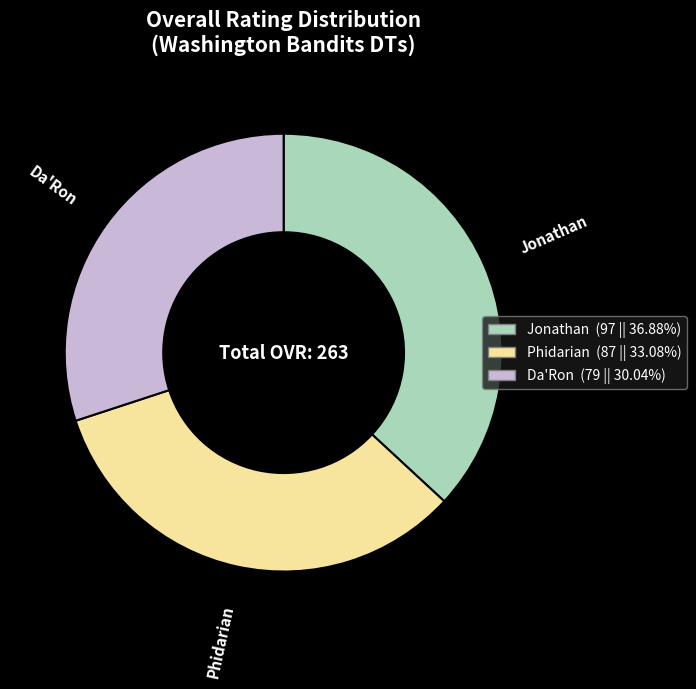

Is there a majority slice in this chart?

No